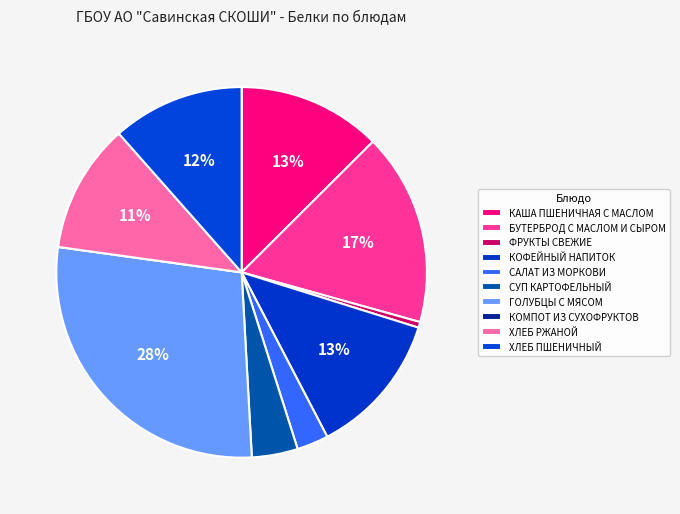

Approximately how many times larger is the value at КАША ПШЕНИЧНАЯ С МАСЛОМ compared to САЛАТ ИЗ МОРКОВИ?

4.5